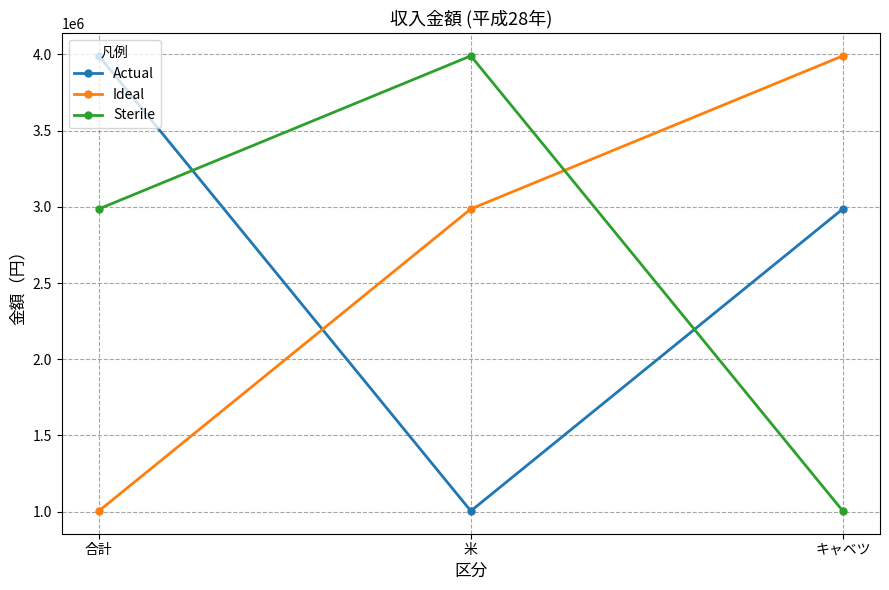

What is the difference between the Sterile values at 合計 and キャベツ?

1981743